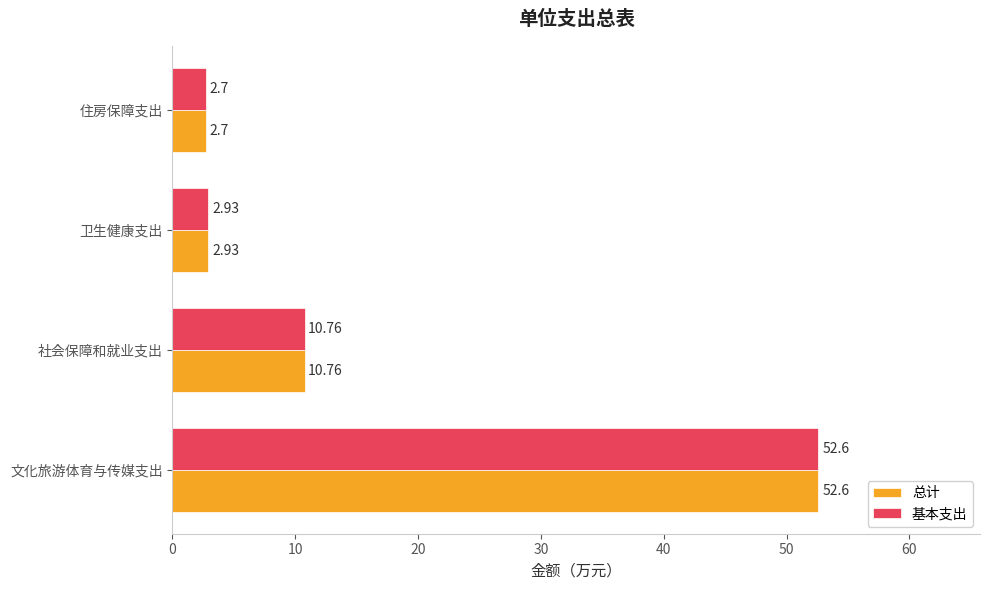

What is the total value across all series at 文化旅游体育与传媒支出?

105.2